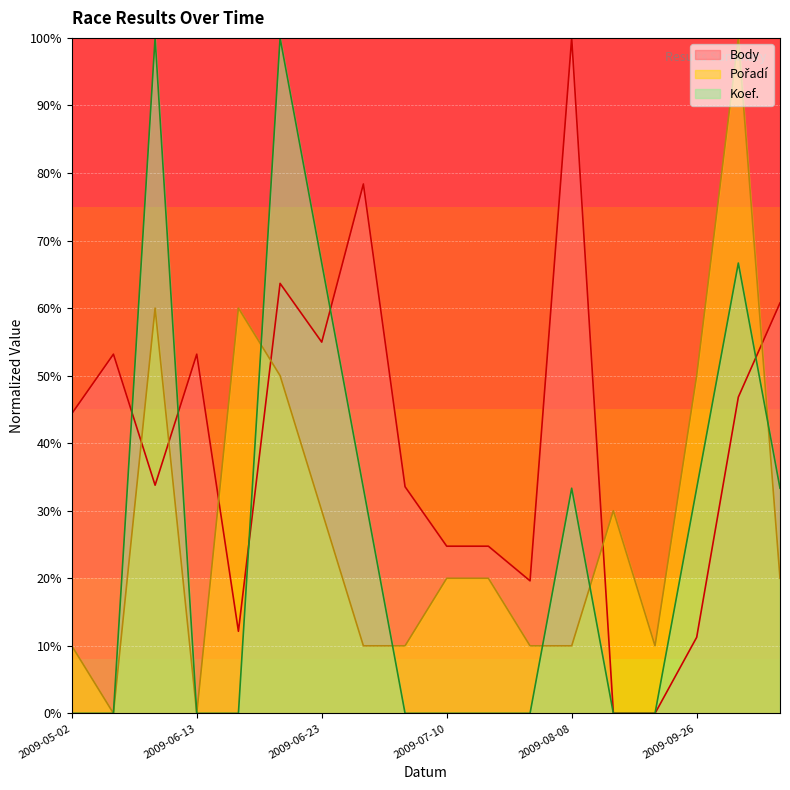

The value of Koef. at 2009-05-02 is 47.8. True or false?

False